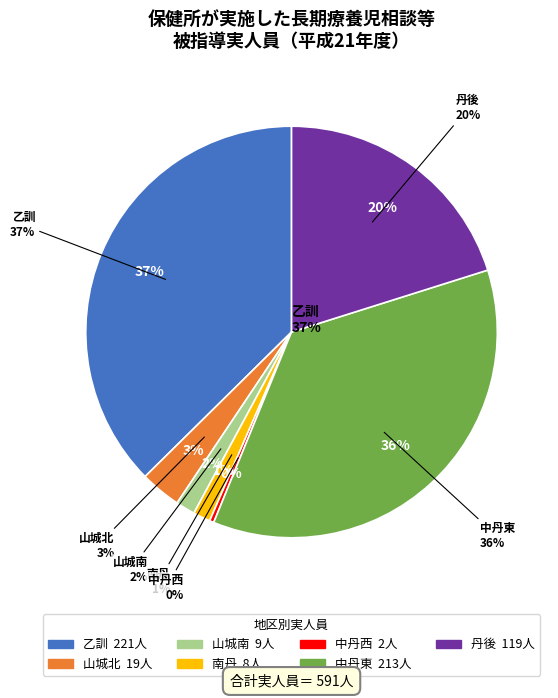

What is the total percentage of 丹後 and 南丹?

21.5%